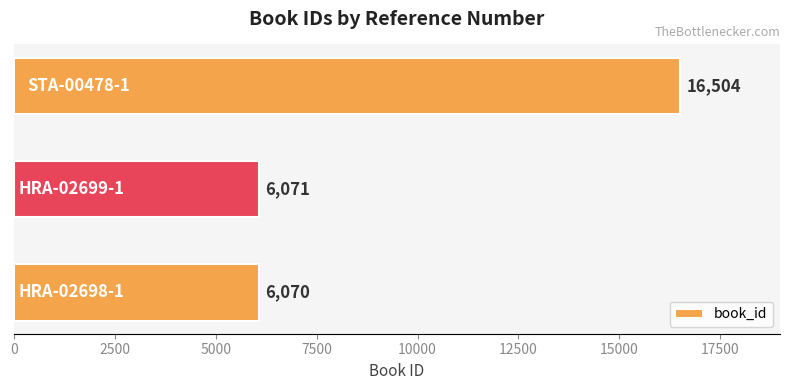

What is the average value?

9548